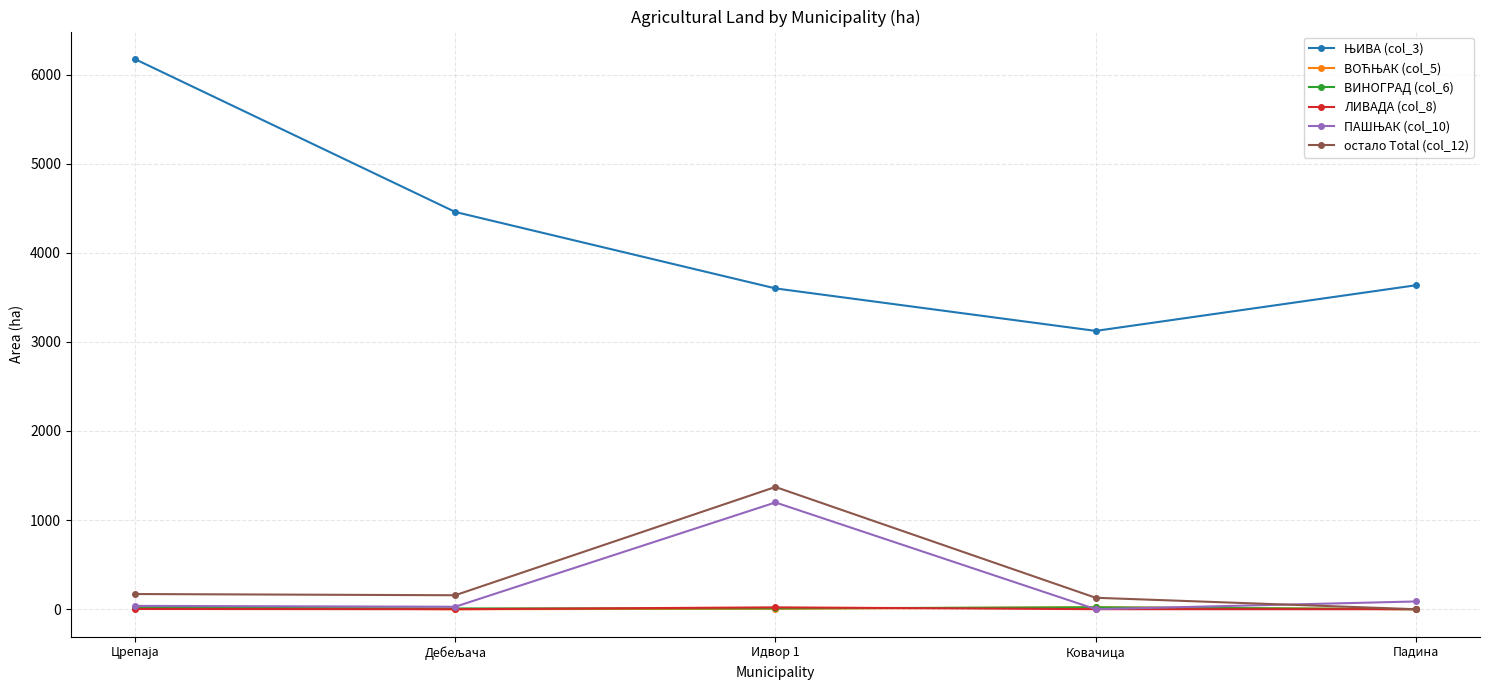

What is the greatest value displayed?

6173.5